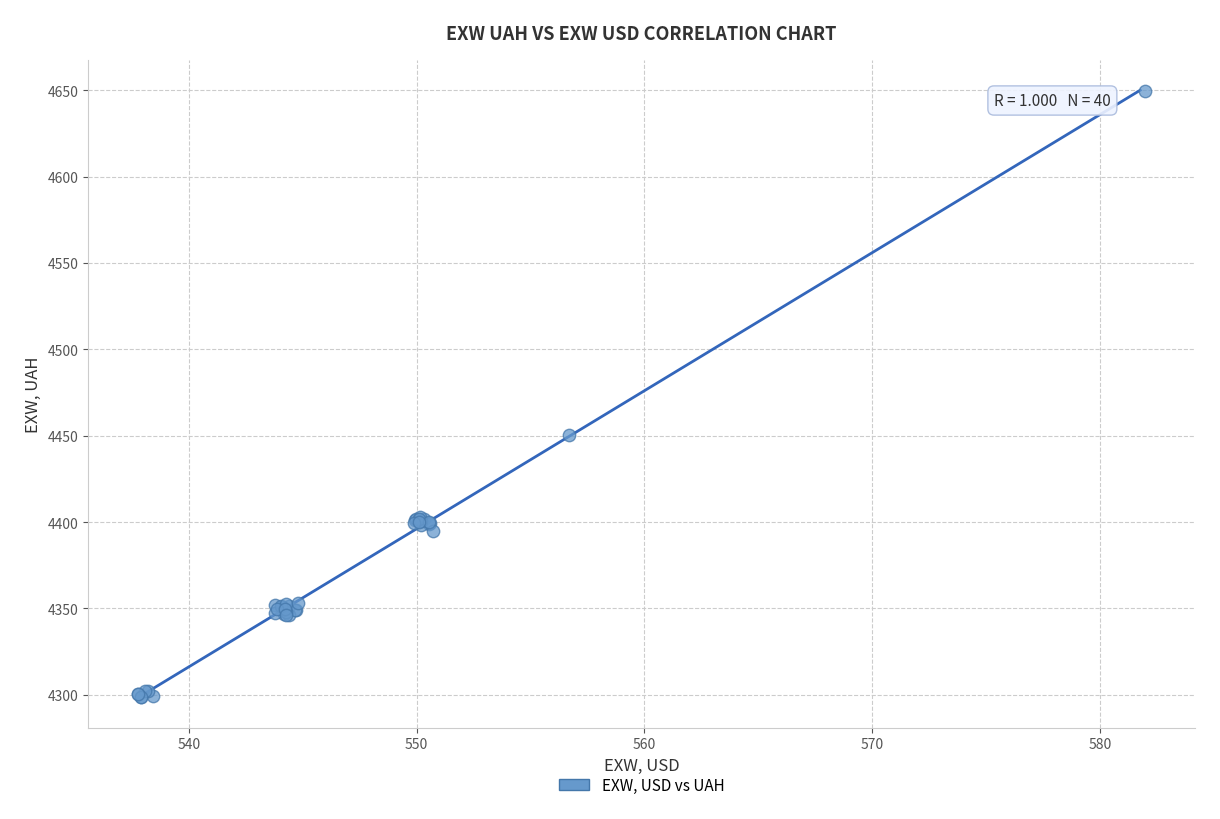

What Y value in the scatter plot is closest to 4474?

4450.3